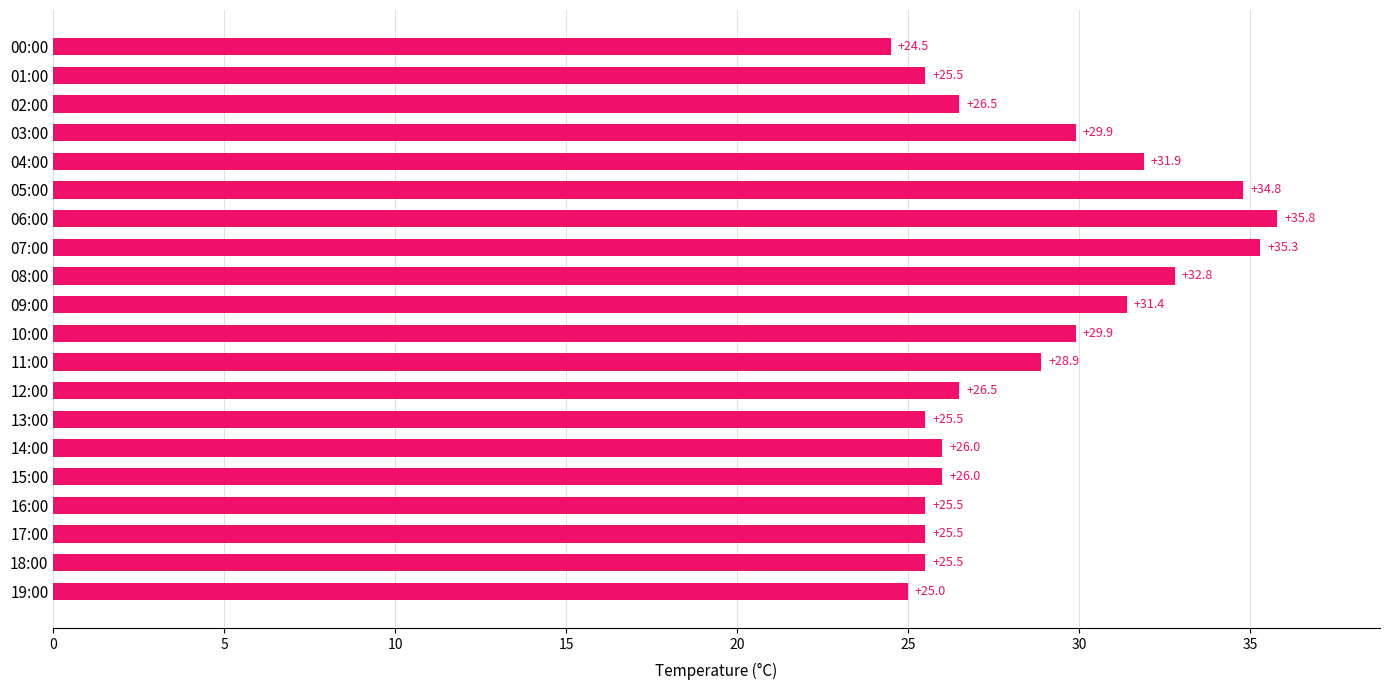

What is the value of the 9th bar from the top?

32.8